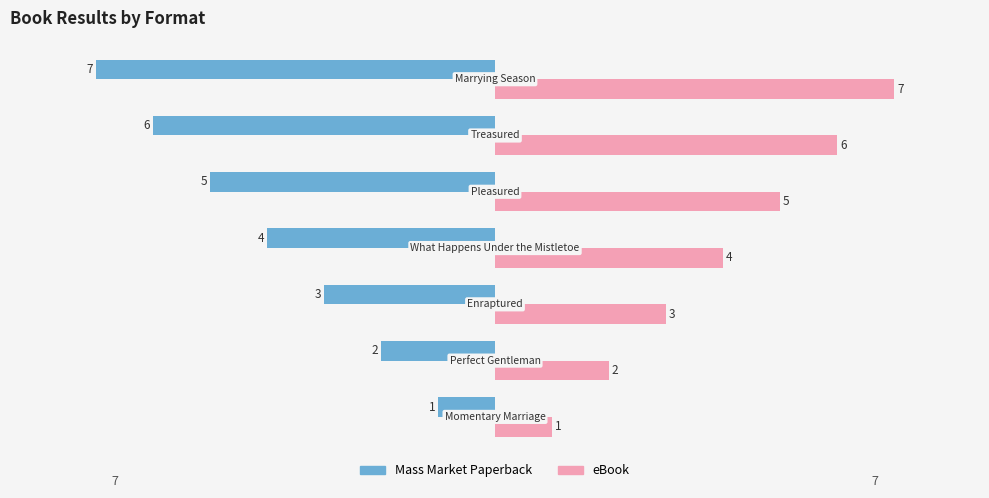

Count the eBook values in the range 2 to 6.

5